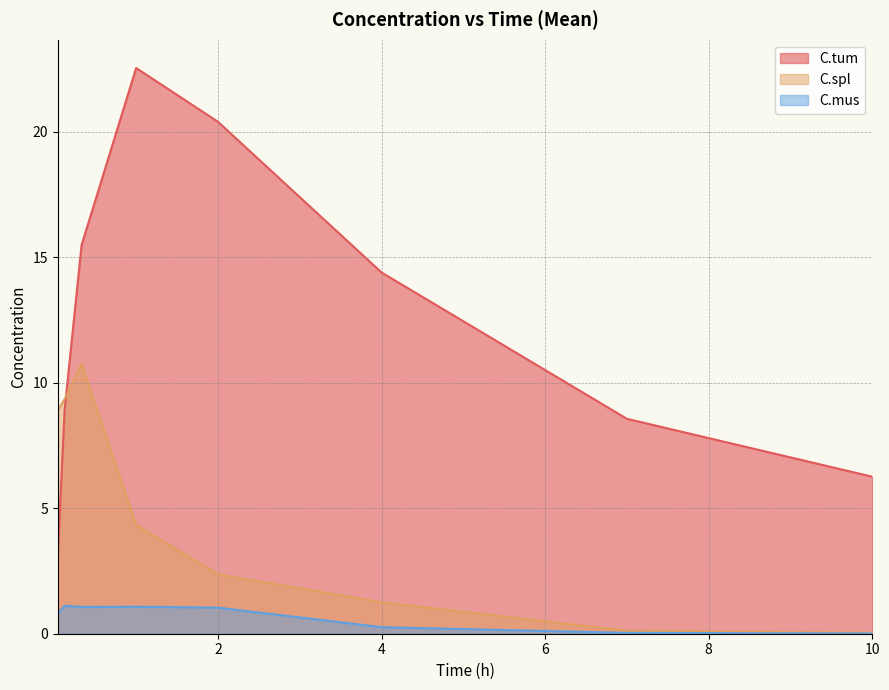

What is the difference between the C.tum values at 2 and 4?

6.0